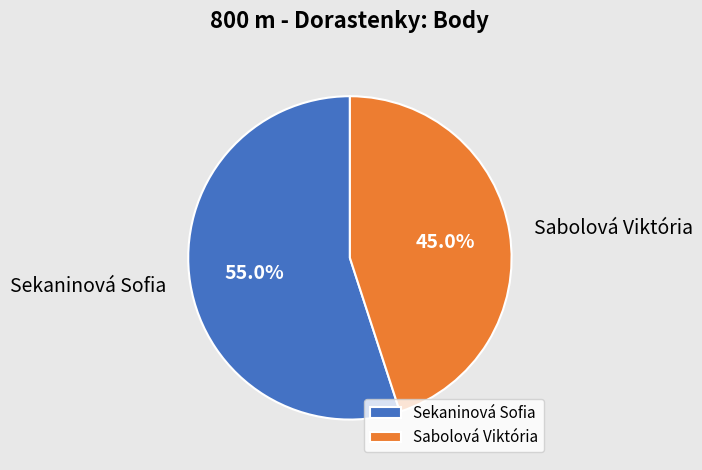

What is the total percentage of Sekaninová Sofia and Sabolová Viktória?

100.0%